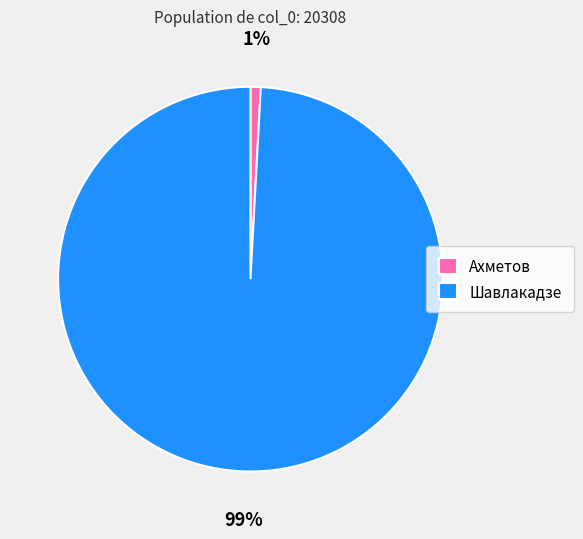

Is it true that Шавлакадзе is 90% of the pie?

False